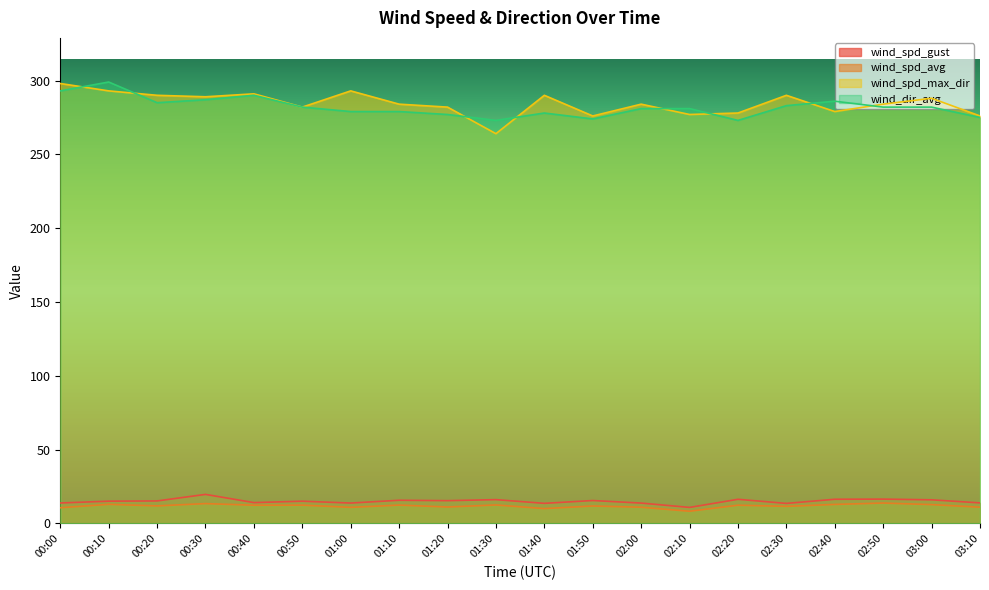

What is the label of the 13th point from the left?

02:00